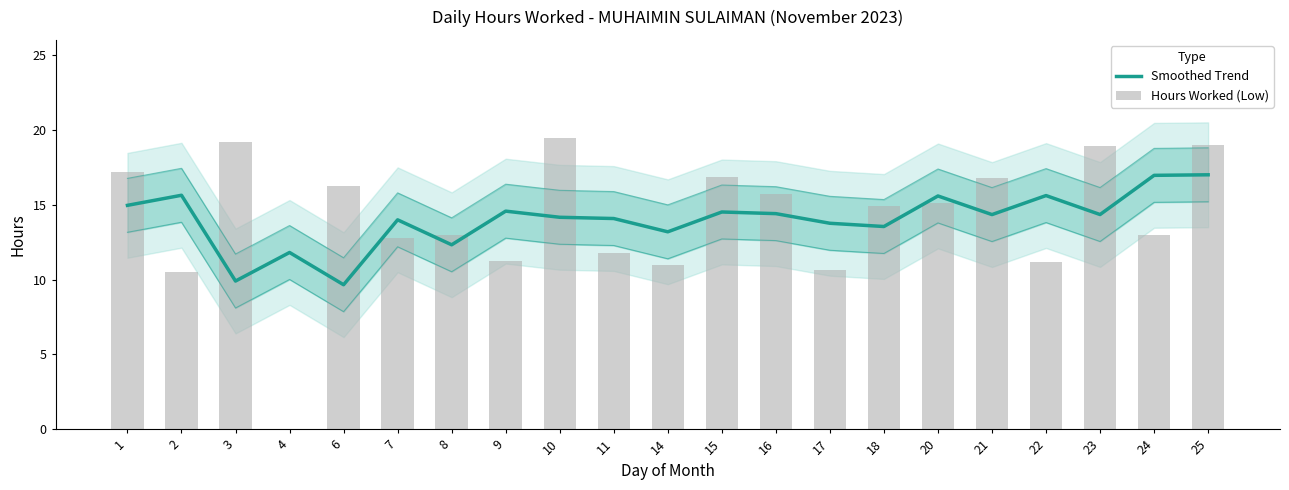

What is the difference between the maximum and second lowest values in the Hours Worked (Low) series?

9.0